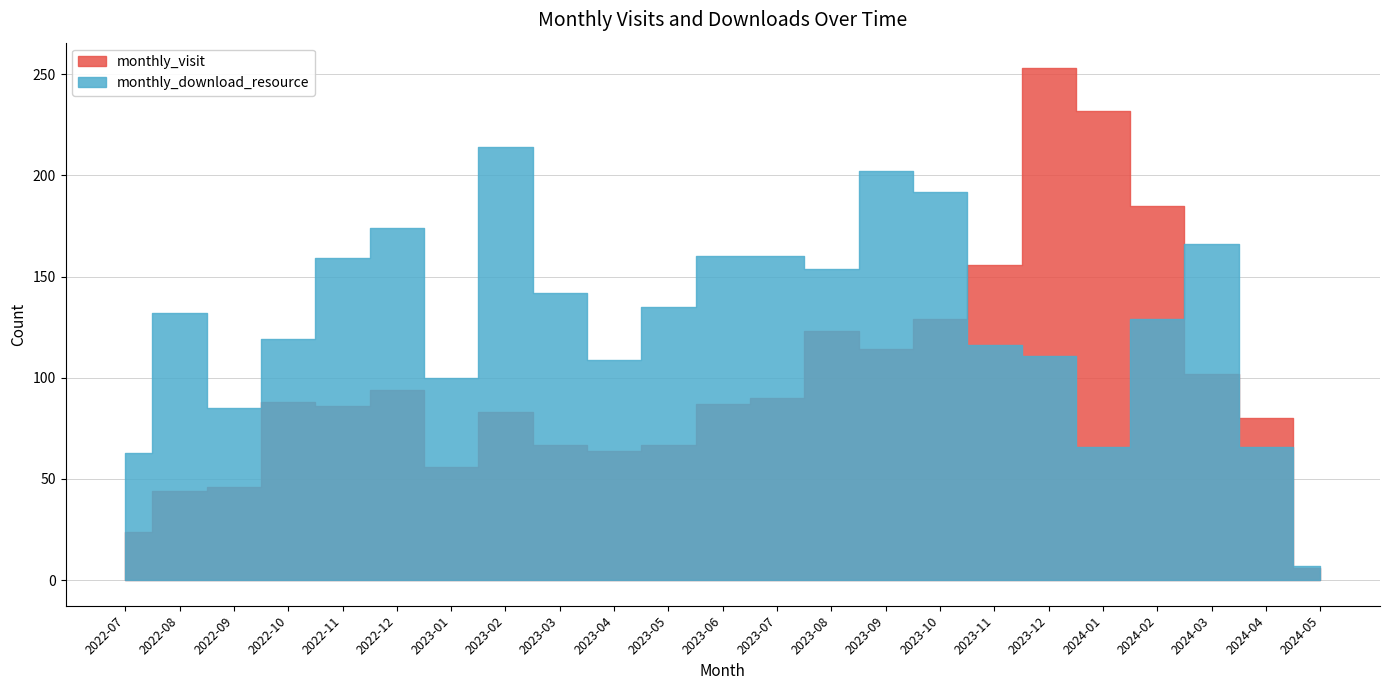

True or false: monthly_download_resource and monthly_visit intersect in this chart.

True